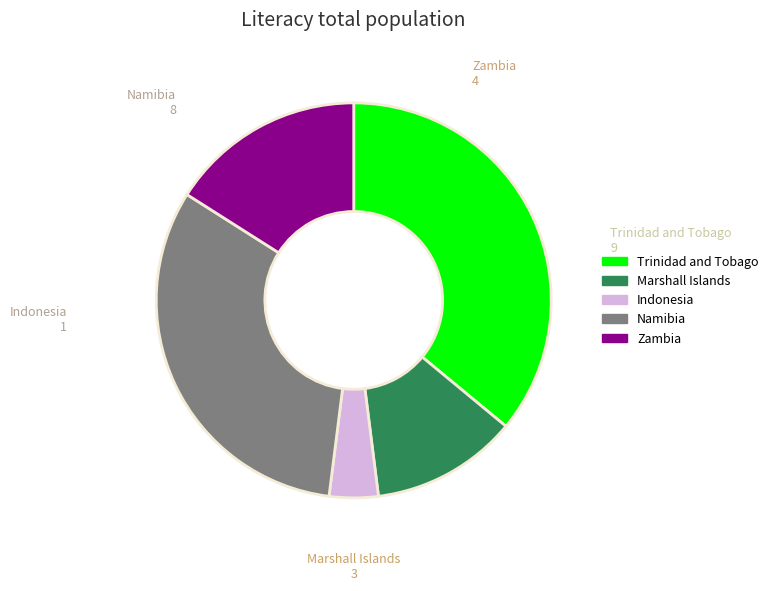

Is there any slice that represents more than half of the pie?

No